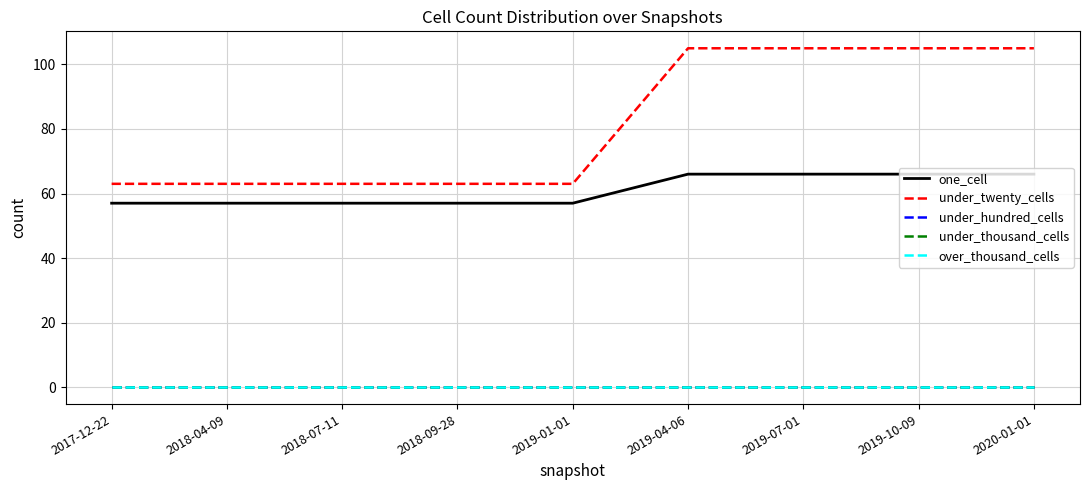

Which label corresponds to the smallest value in the chart?

2017-12-22